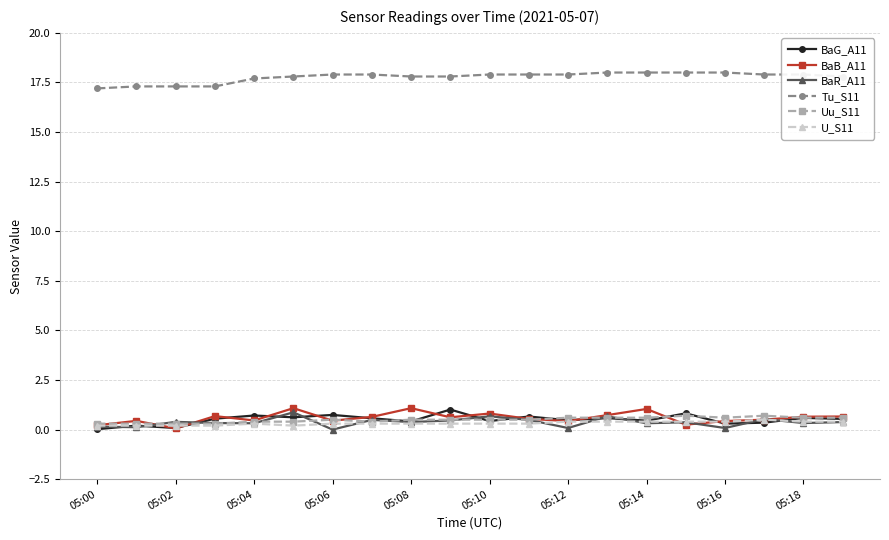

What is the highest value of the Uu_S11 series?

0.7